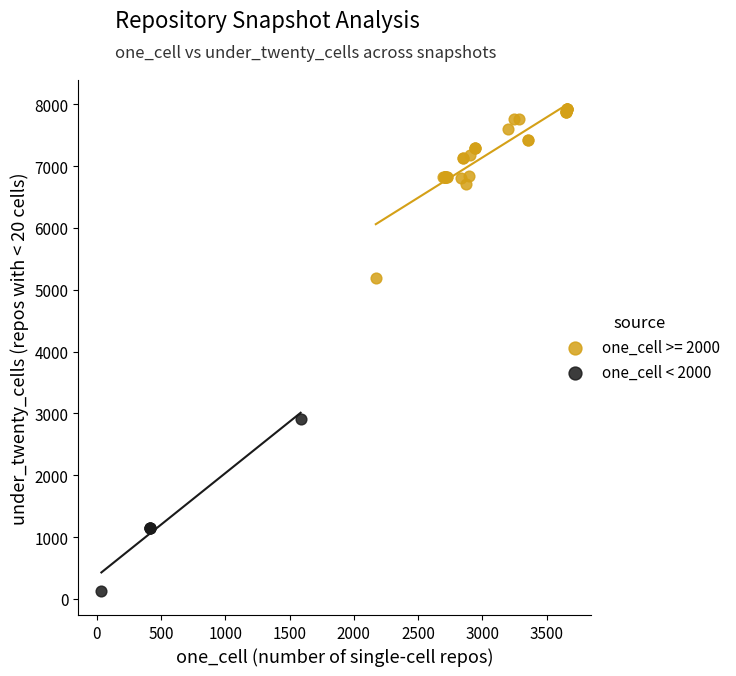

Which series contains the lowest Y value?

one_cell < 2000